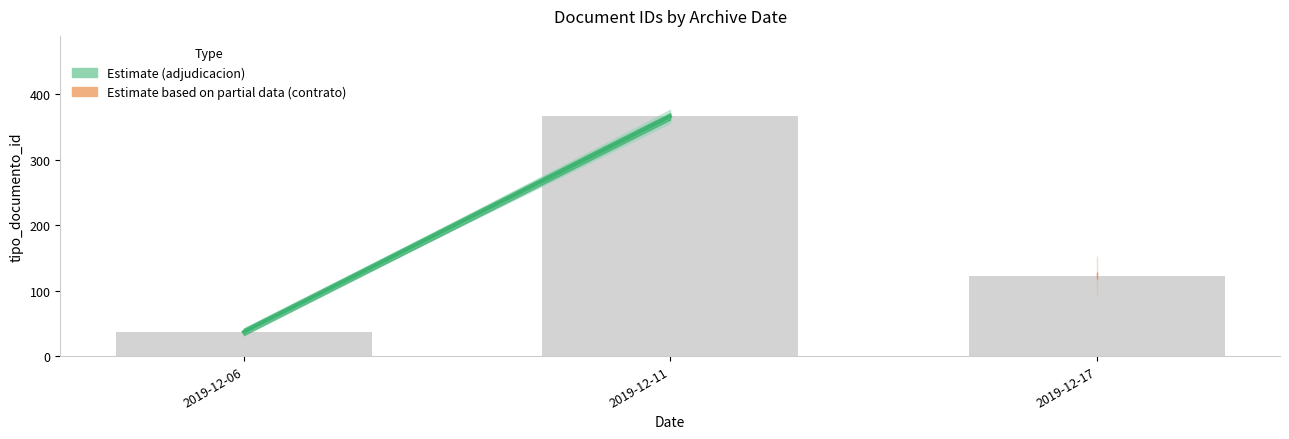

Which has a higher value, 2019-12-06 or 2019-12-11?

2019-12-11